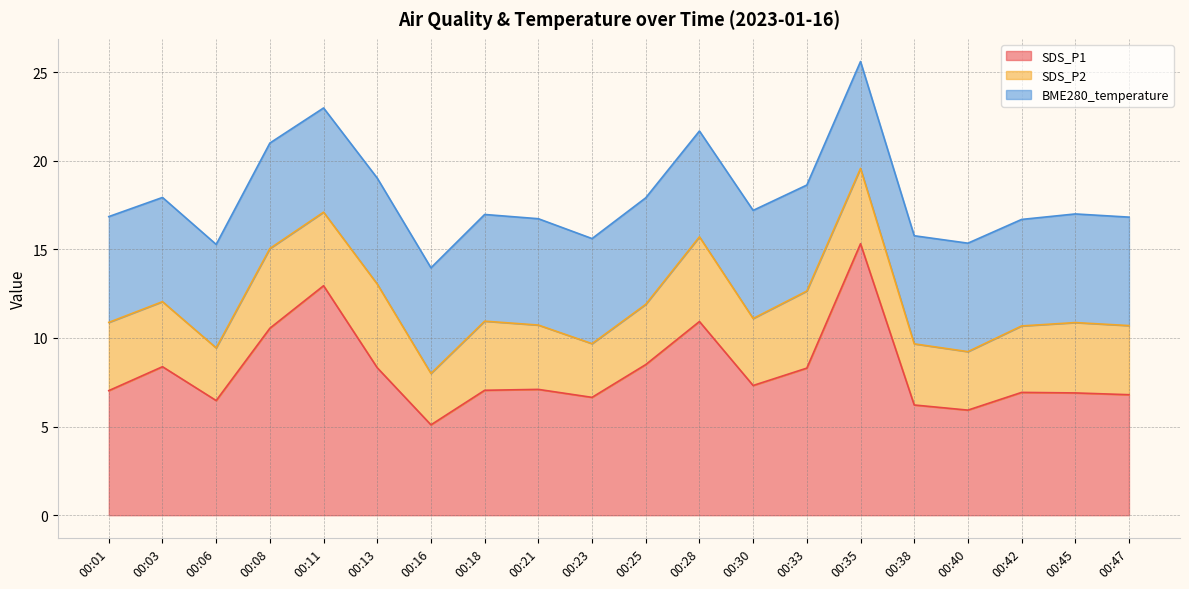

Is the value of BME280_temperature at 00:23 greater than the value of SDS_P1 at 00:21?

No